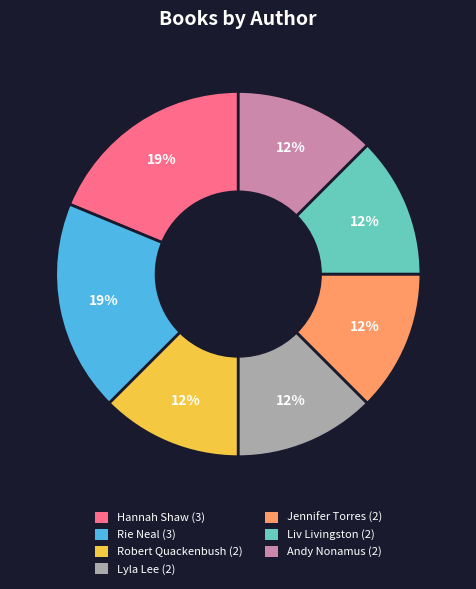

To the nearest percent, what is the average slice percentage?

14%